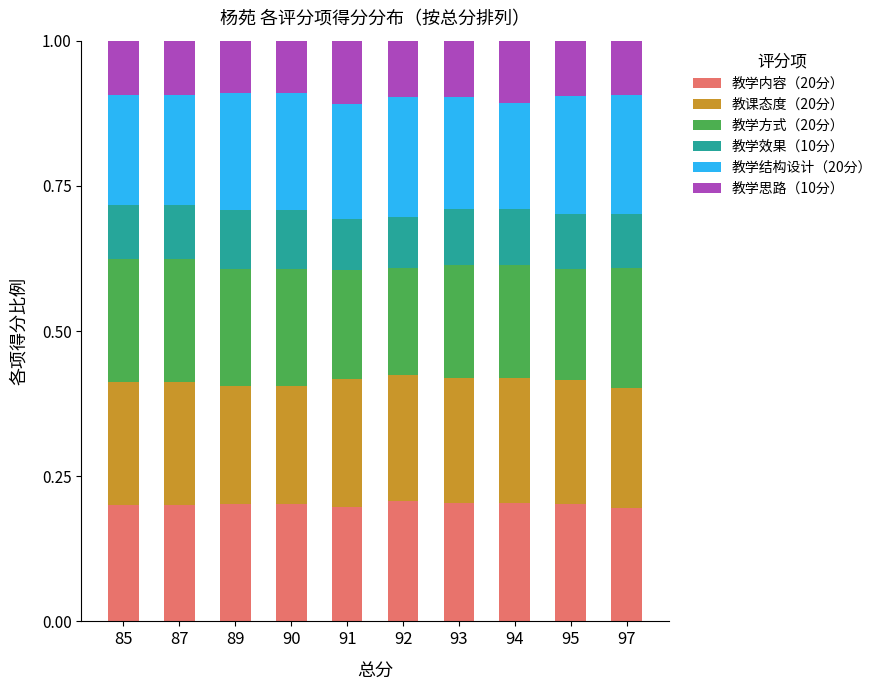

What is the total value across all series at 93?

1.0